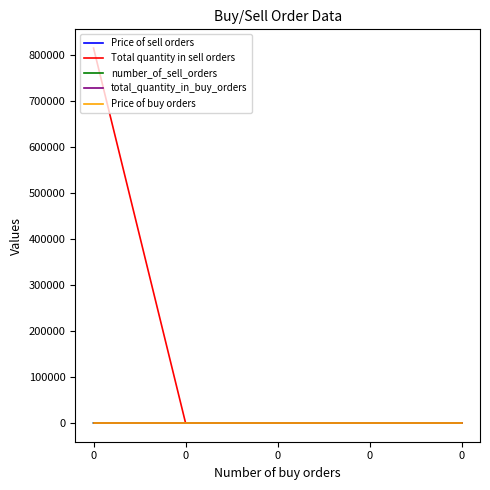

Does the chart have visible grid lines?

No